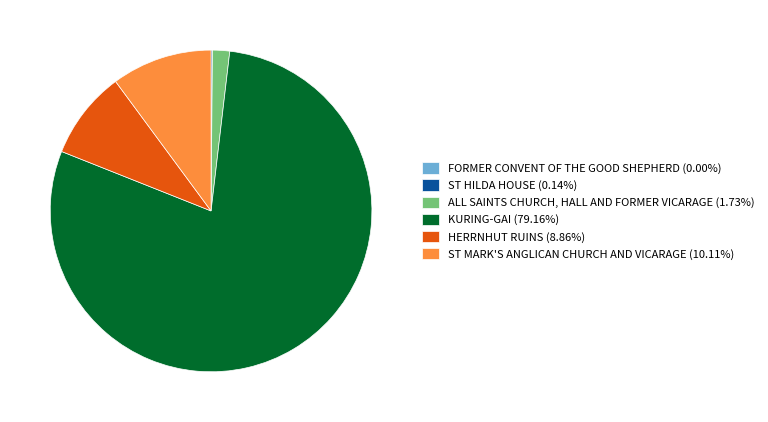

Approximately how many times larger is the value at KURING-GAI (79.16%) compared to ALL SAINTS CHURCH, HALL AND FORMER VICARAGE (1.73%)?

45.9